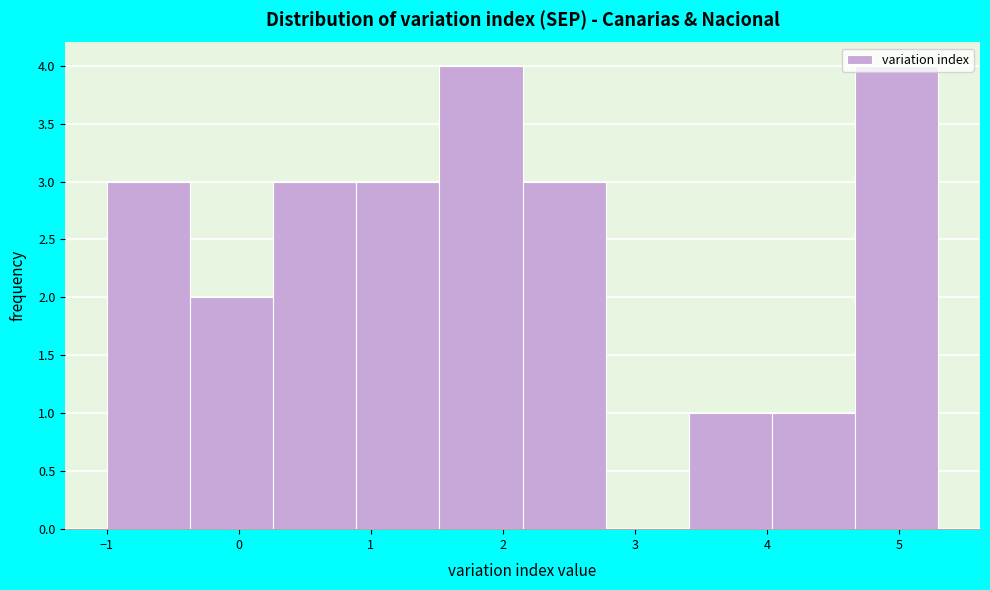

How tall is the bar that spans 4.04 to 4.67 on the x-axis? Neither the bar edges nor the heights are printed on the chart, so give them approximately, as read against the axes.

1